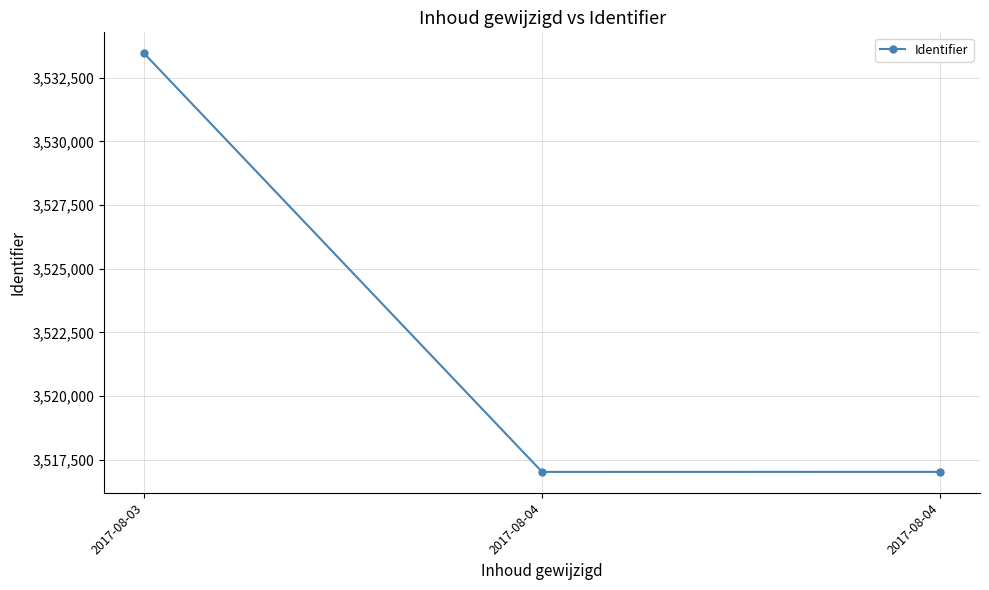

Which has a higher value, 2017-08-04 or 2017-08-03?

2017-08-03